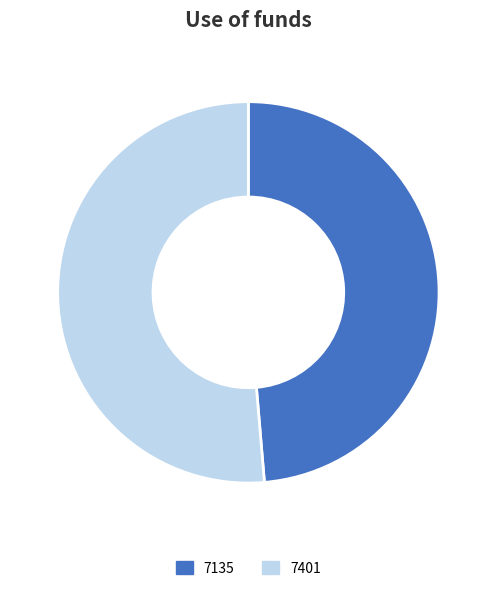

Which slice is the largest?

7401